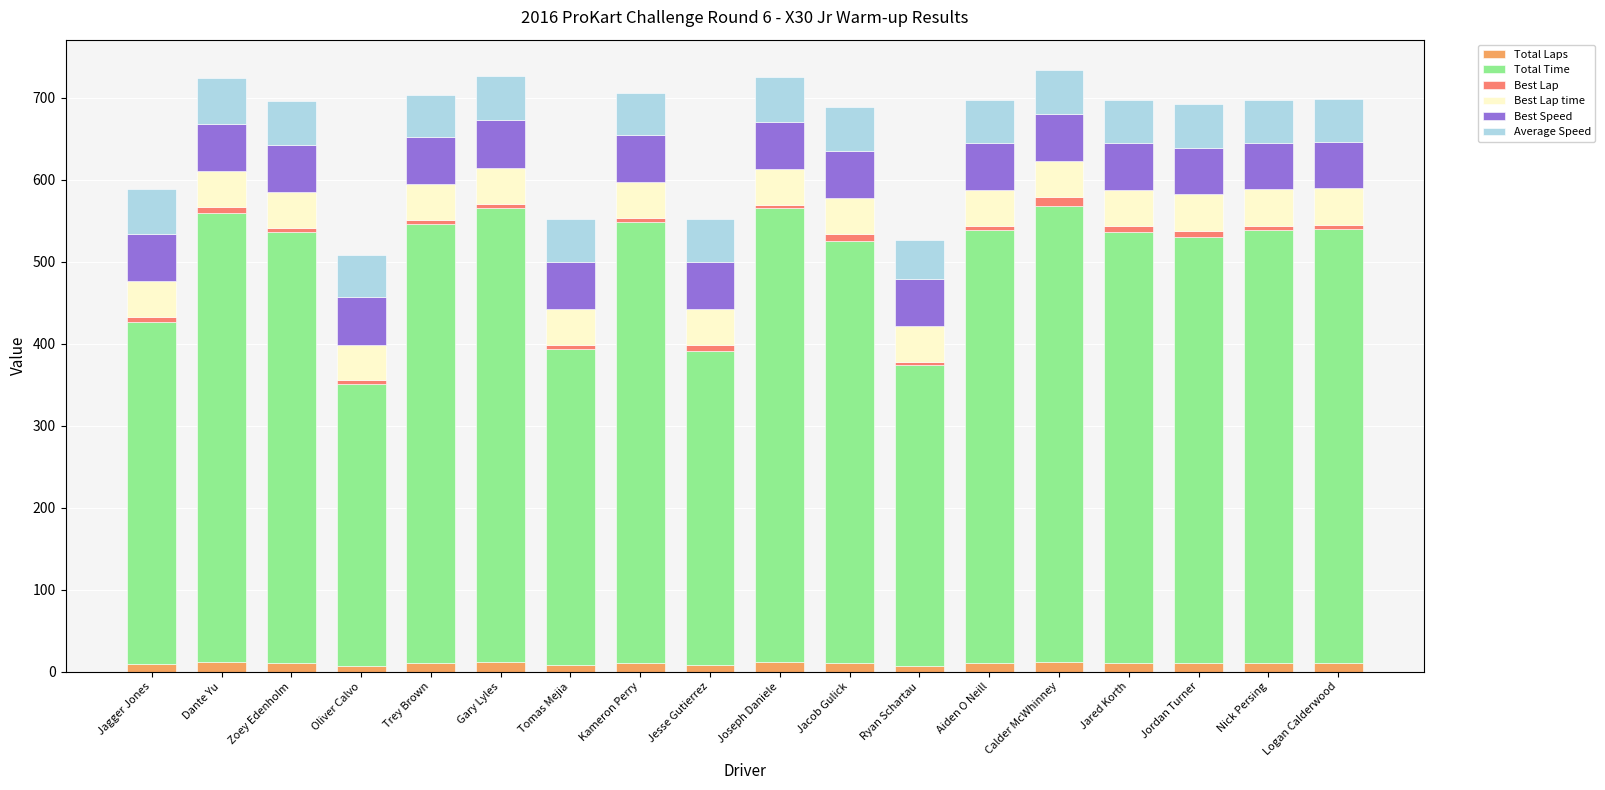

What is the average value of the Total Laps series?

10.3